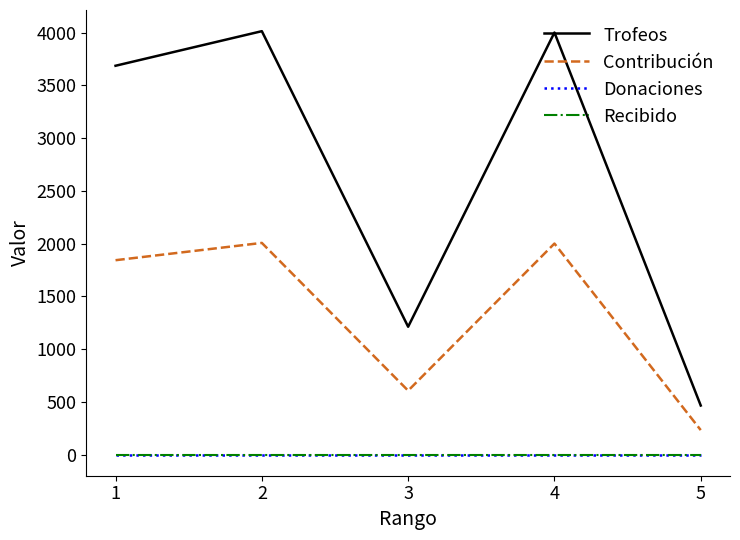

What is the difference between the maximum and minimum values in the Contribución series?

1775